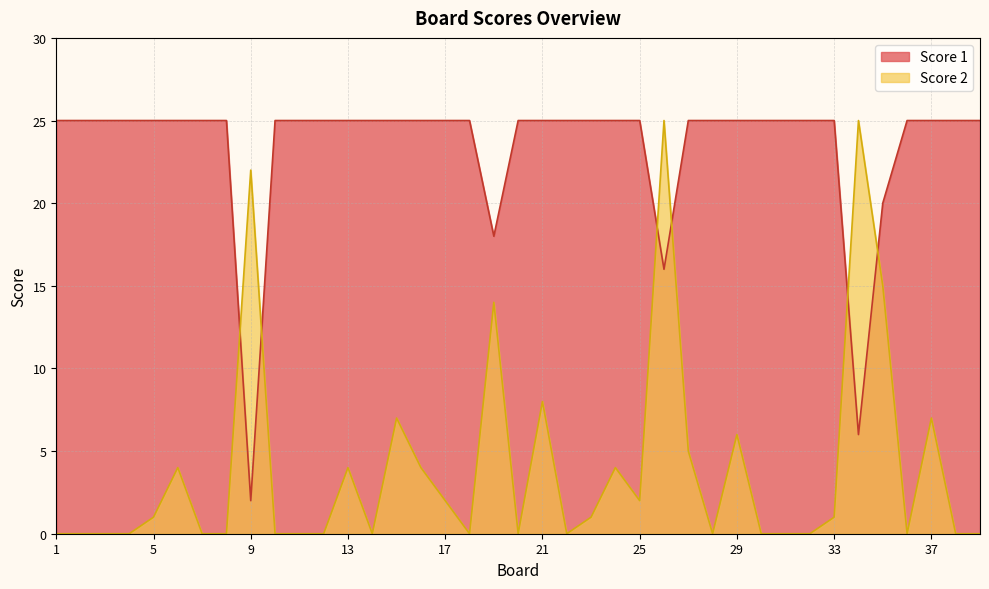

What is the average value of the Score 1 series?

23